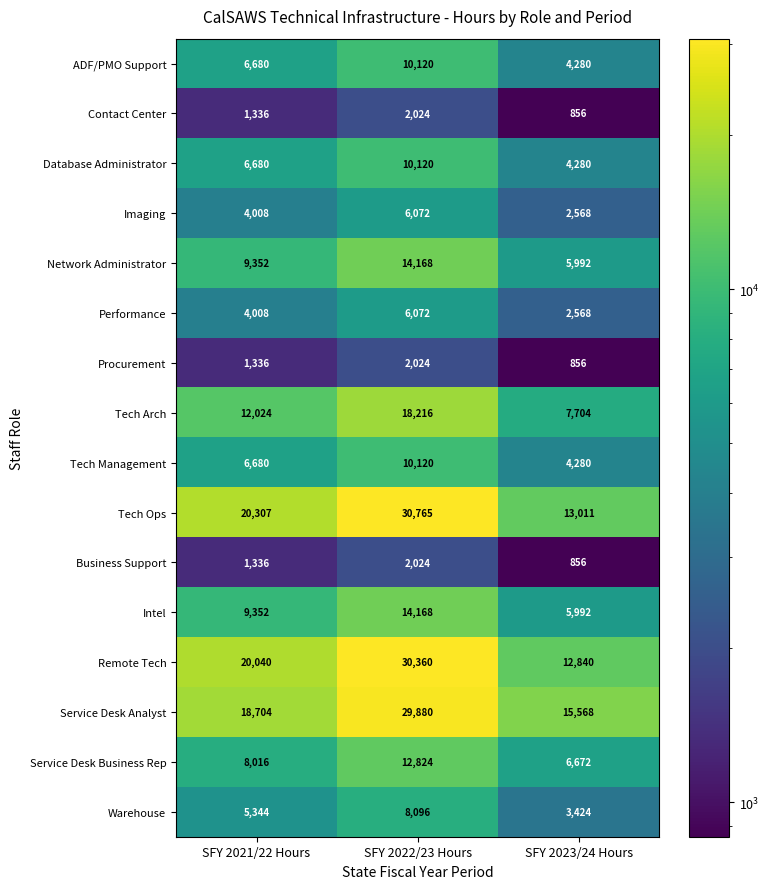

True or false: Tech Ops has a value of 20307 at SFY 2021/22 Hours.

True